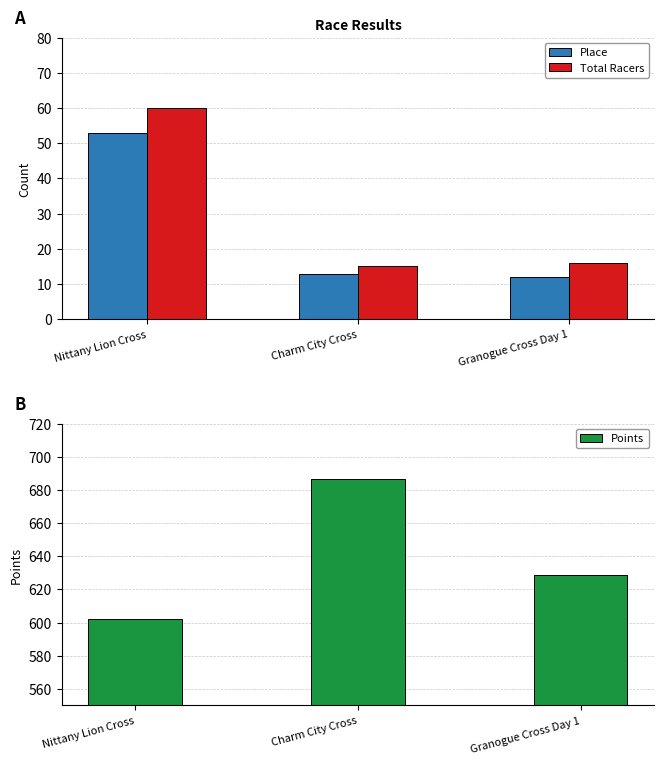

Where is Place nearest to the value 32?

Charm City Cross